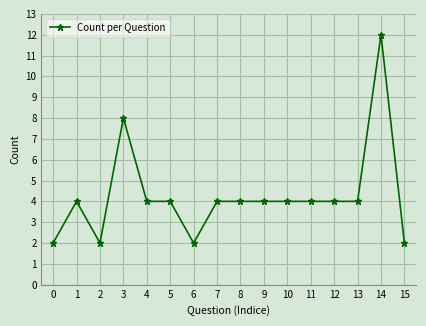

Reading left to right, list all the values displayed in this chart.

0=2	1=4	2=2	3=8	4=4	5=4	6=2	7=4	8=4	9=4	10=4	11=4	12=4	13=4	14=12	15=2